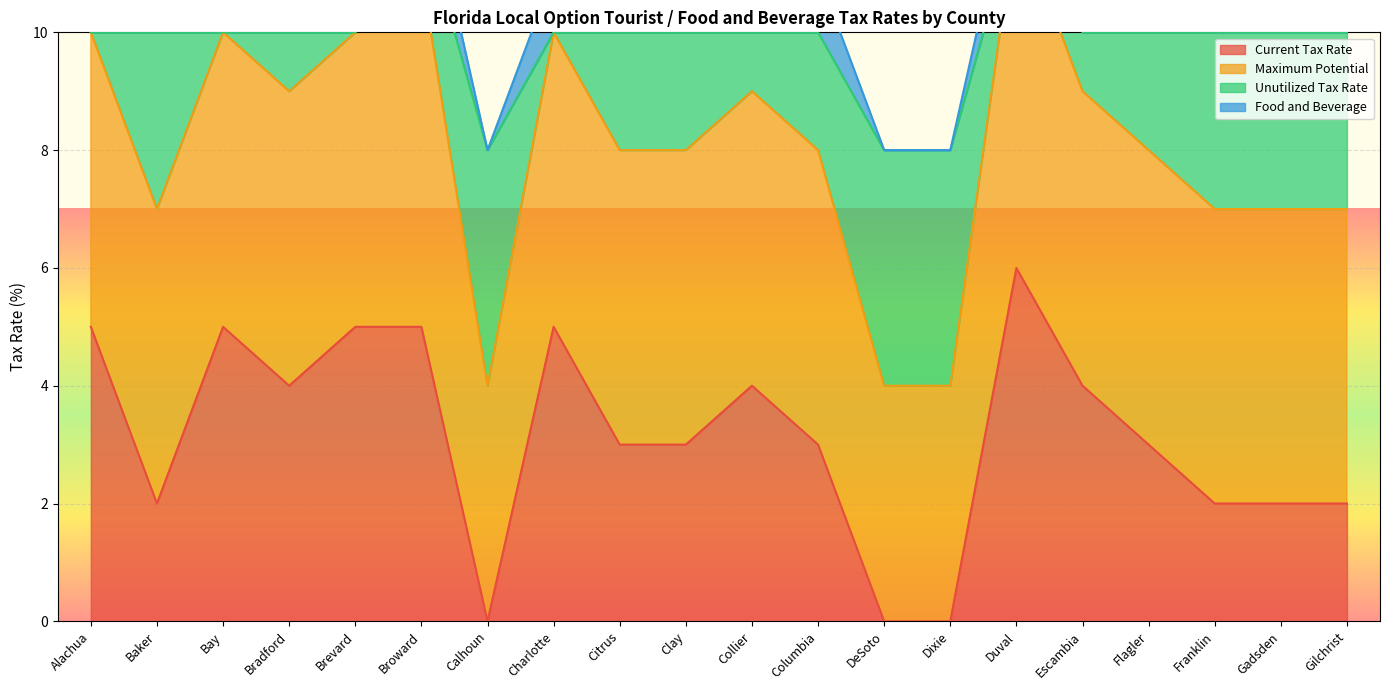

True or false: Current Tax Rate has more than 2 points higher than both neighbors.

True